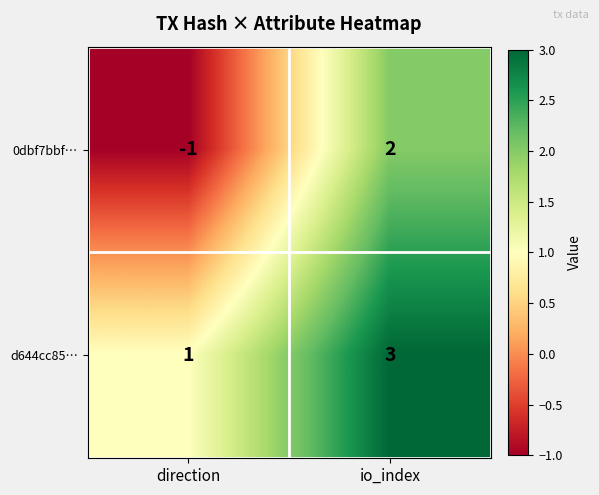

Is it true that 0dbf7bbf… equals -2 at direction?

False